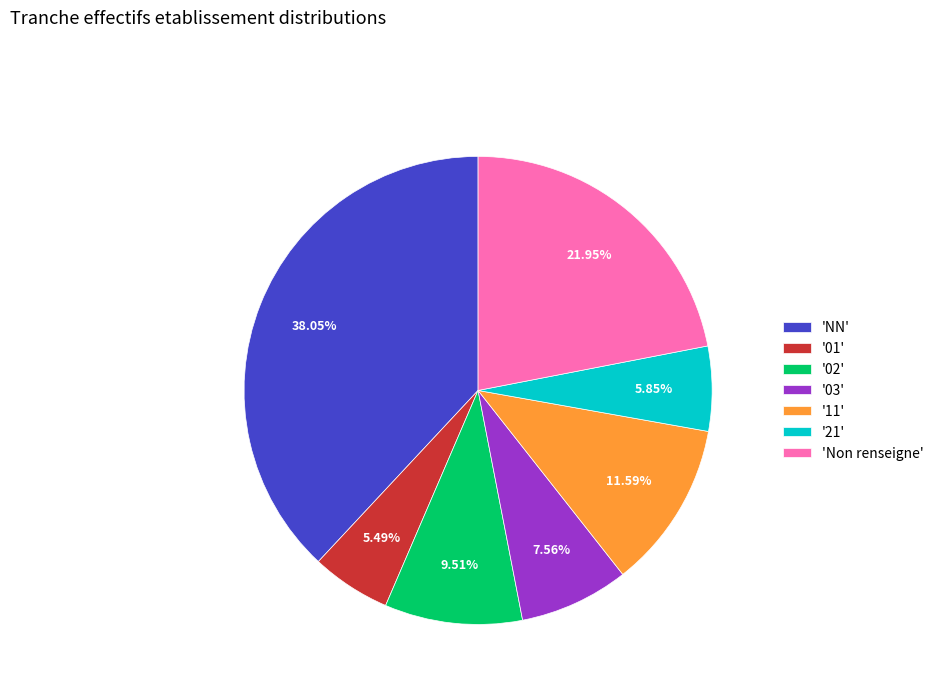

Between '01' and '03', which is larger?

'03'